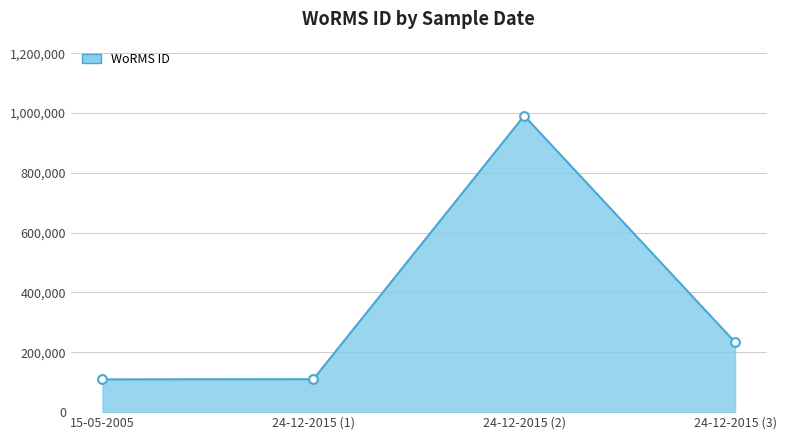

Approximately how many times larger is the value at 24-12-2015 (3) compared to 15-05-2005?

2.1